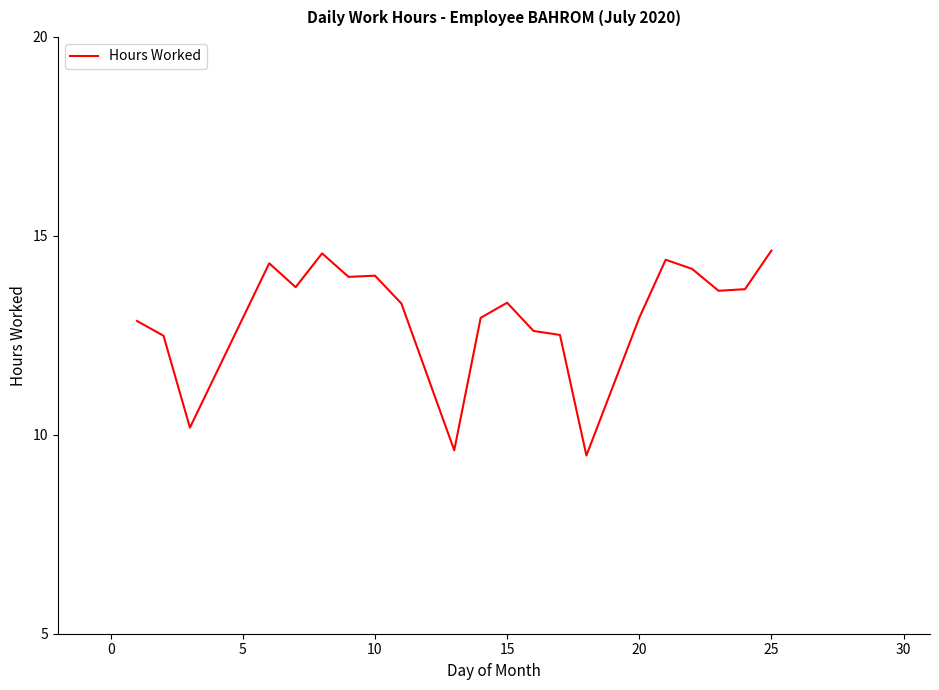

What is the minimum value shown in the chart?

9.5